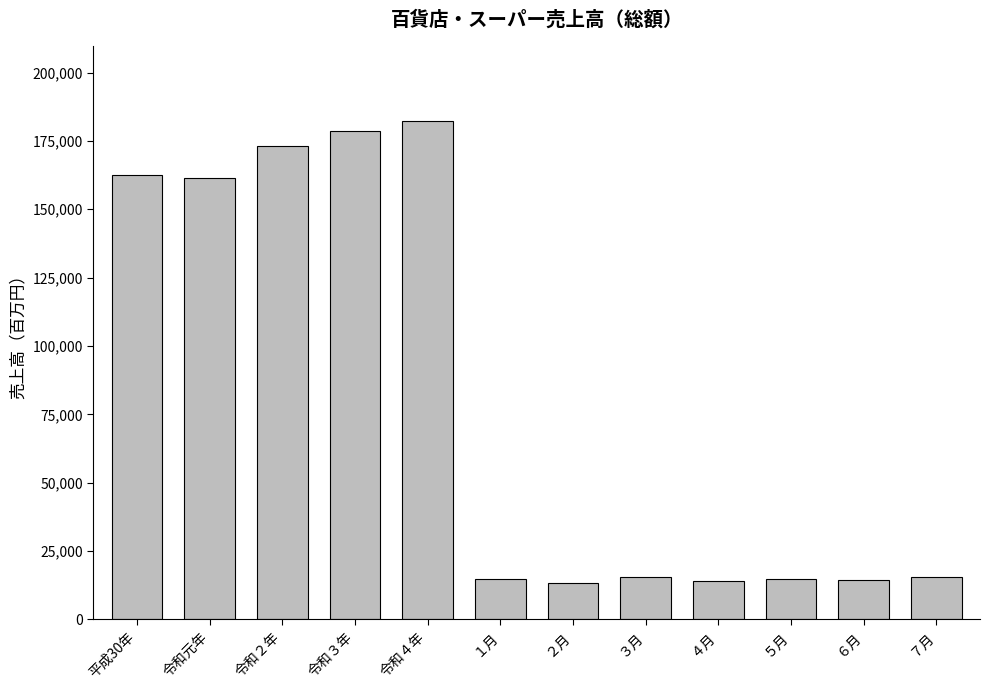

What is the value of the 12th bar from the left?

15463